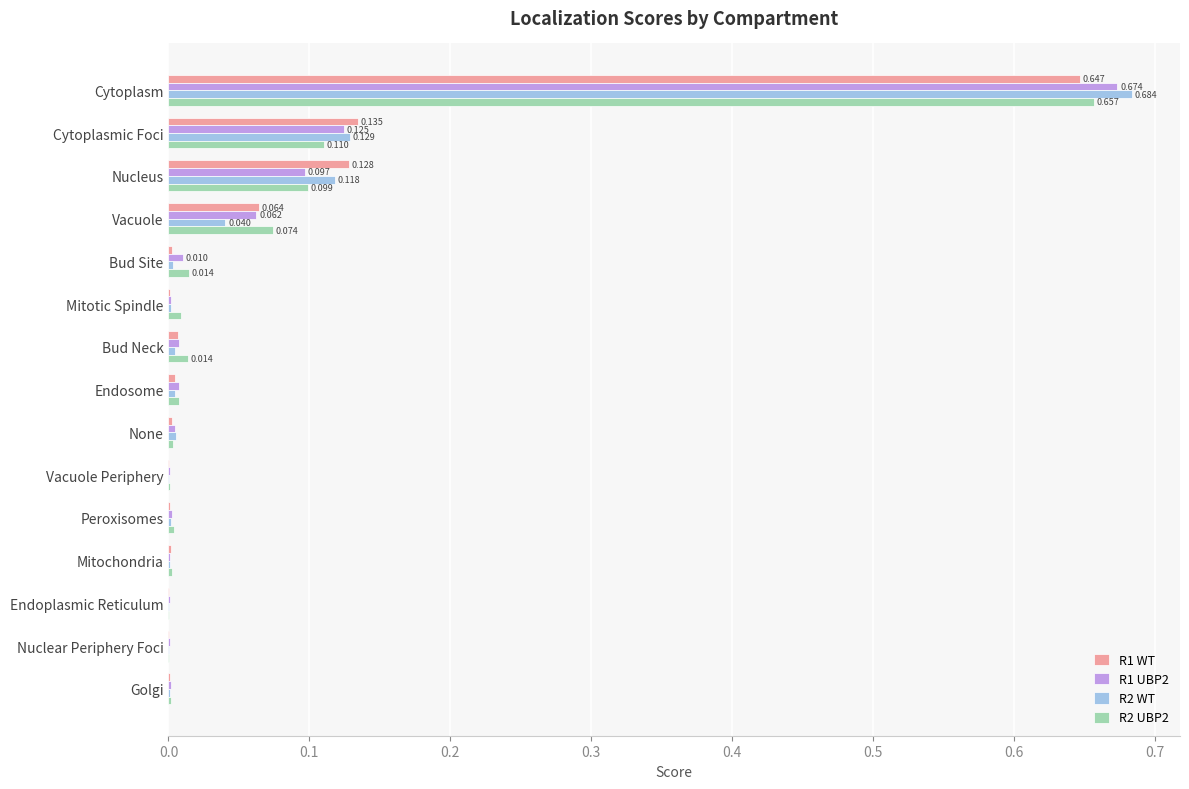

Which category has the highest value across all series?

Cytoplasm